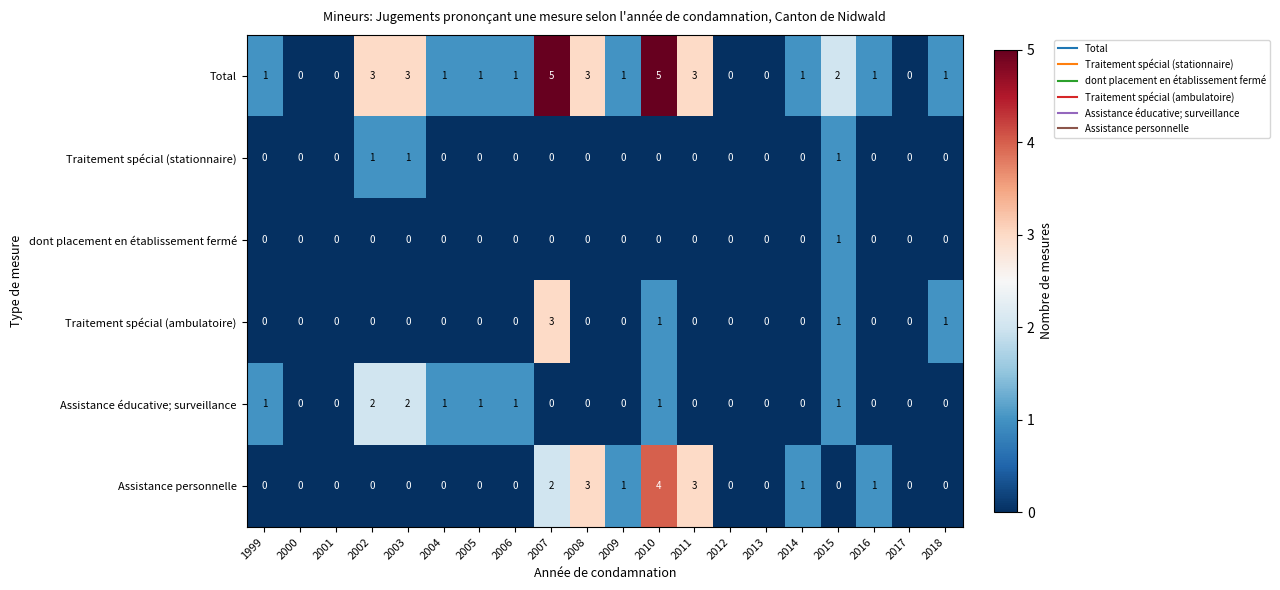

True or false: dont placement en établissement fermé has a value of -1 at 2011.

False